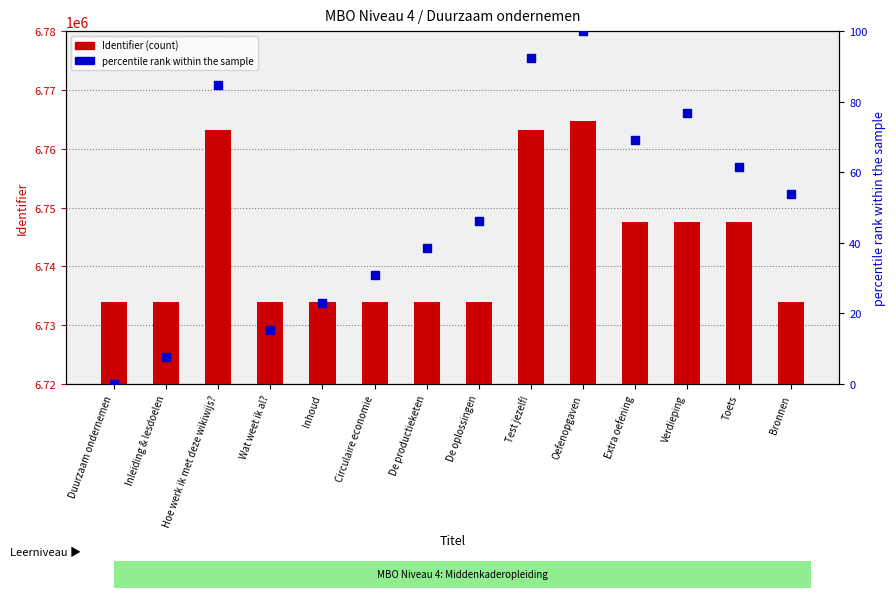

Is the value of Identifier at De oplossingen greater than the value of percentile rank within the sample at Oefenopgaven?

Yes